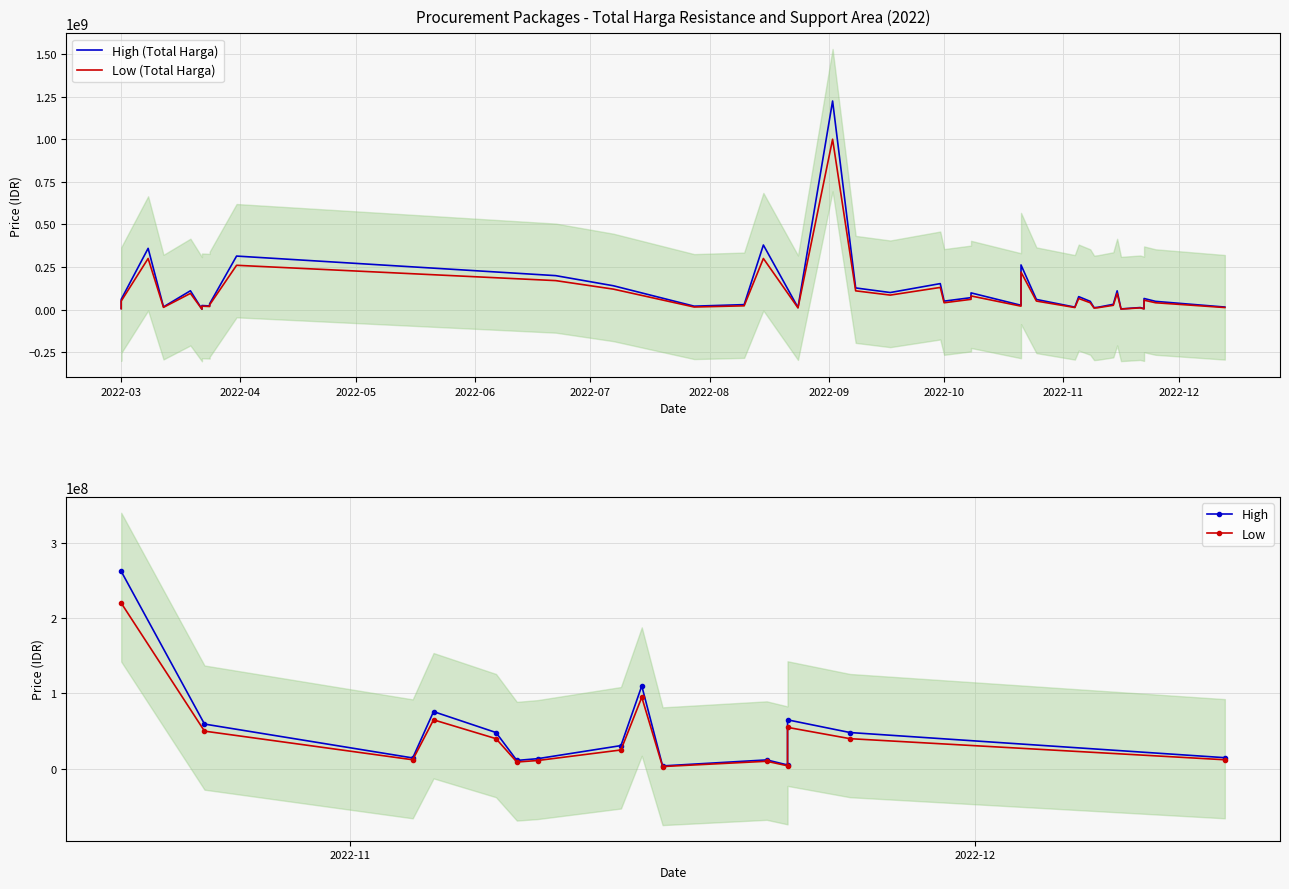

Is it true that Total Harga (Low) equals 120000000 at 21?

True